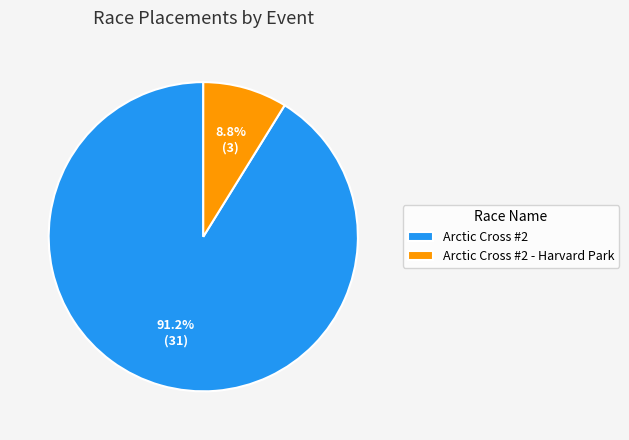

How much of the chart is everything except Arctic Cross #2?

8.8%